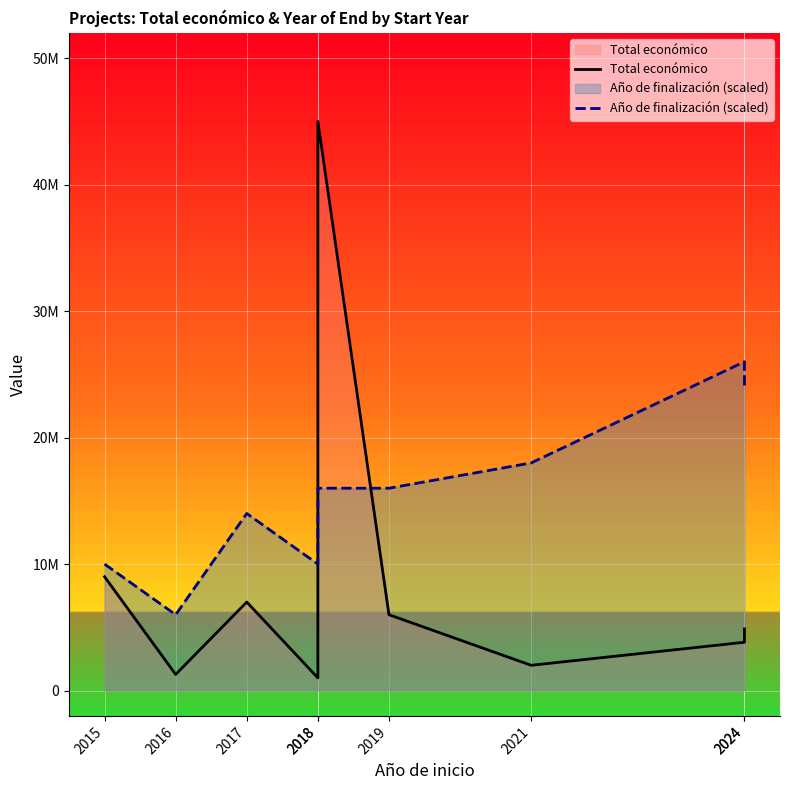

List the series in order of their peak value, highest first.

Total económico, Año de finalización (scaled)